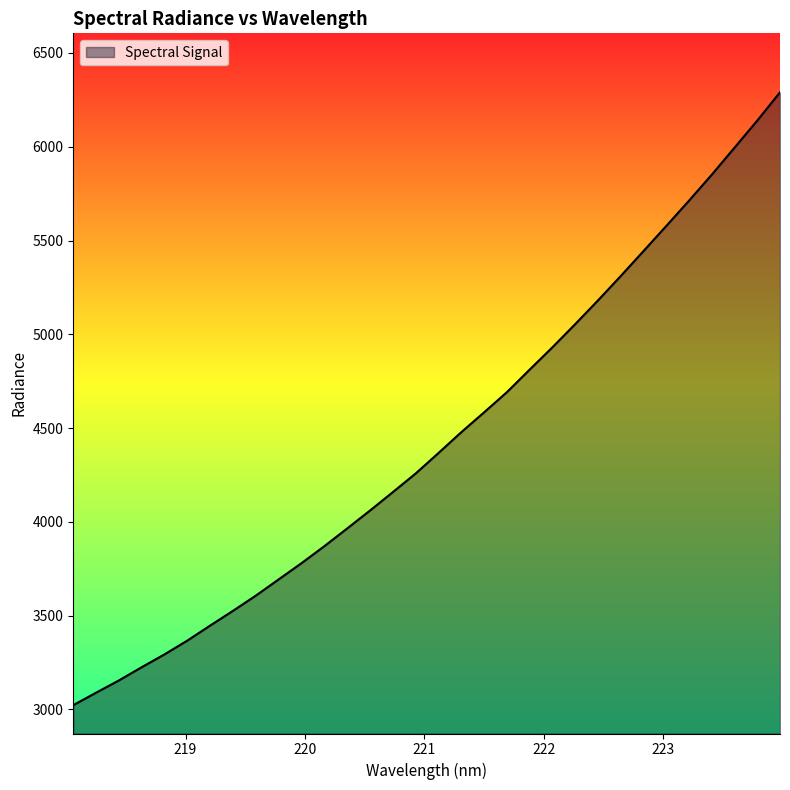

What is the greatest value displayed?

6290.2